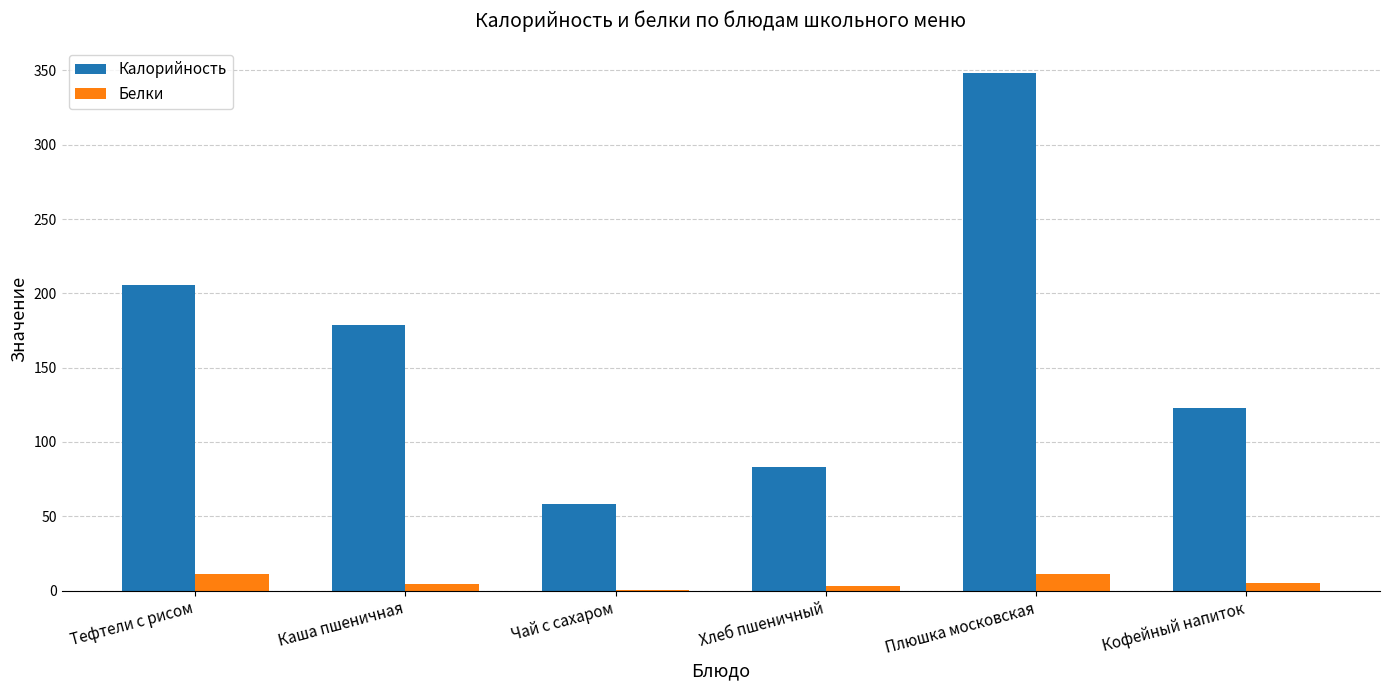

Are the bars horizontal?

No